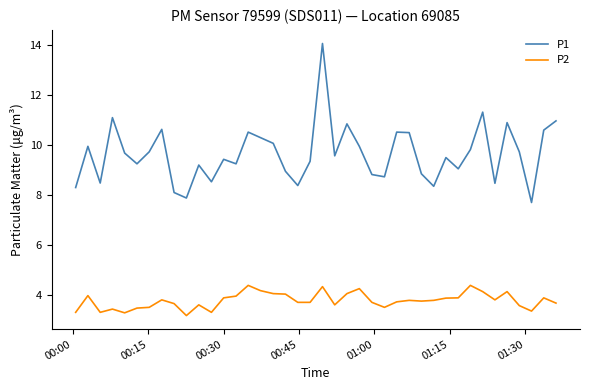

True or false: P1 and P2 cross at least once.

False